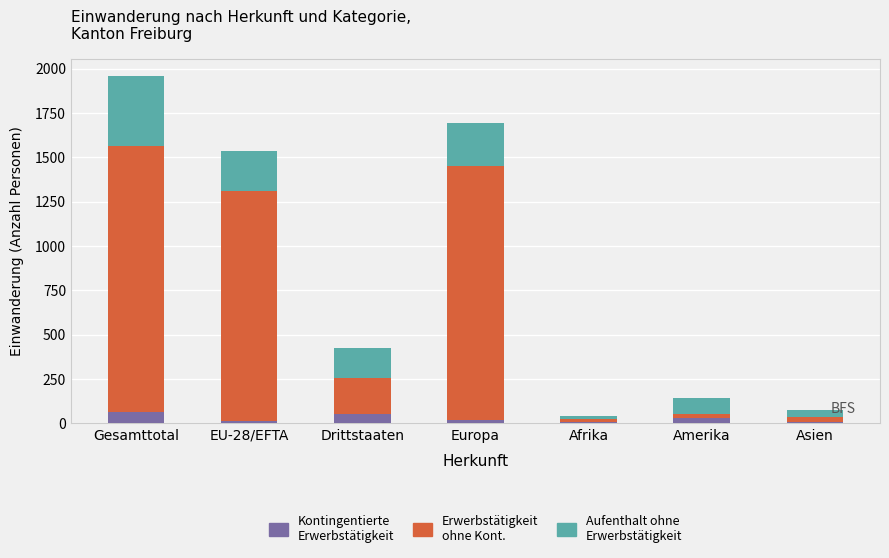

At which category is the sum across all series the highest?

Gesamttotal